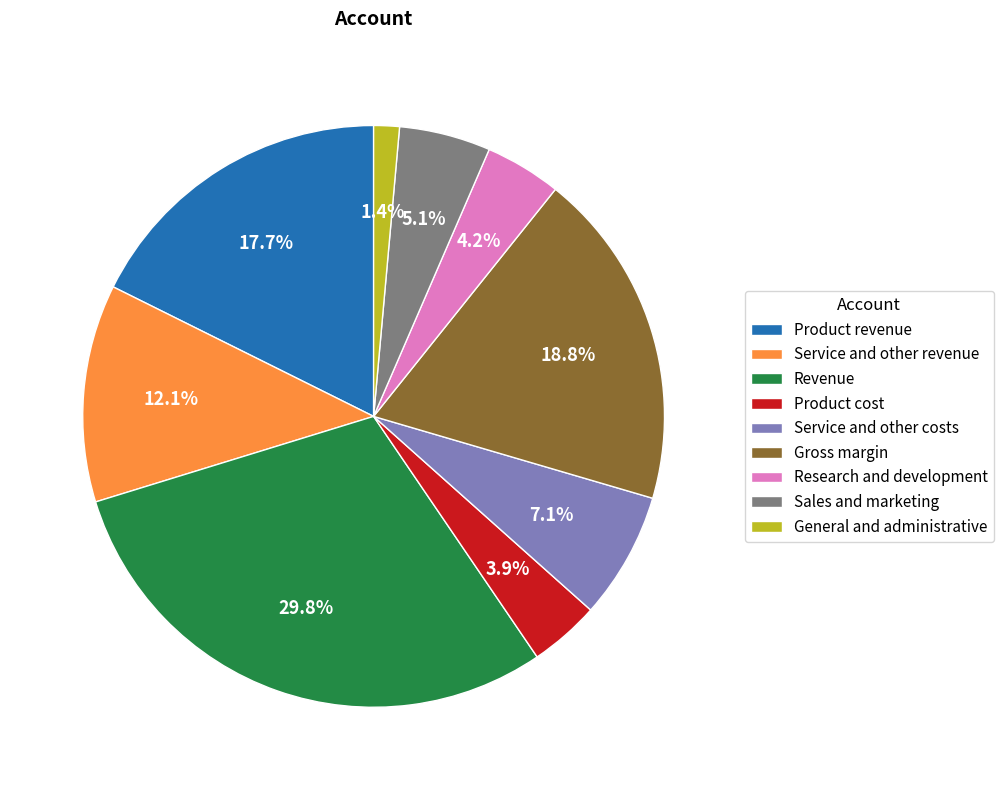

The Sales and marketing slice represents 5% of the pie. True or false?

True